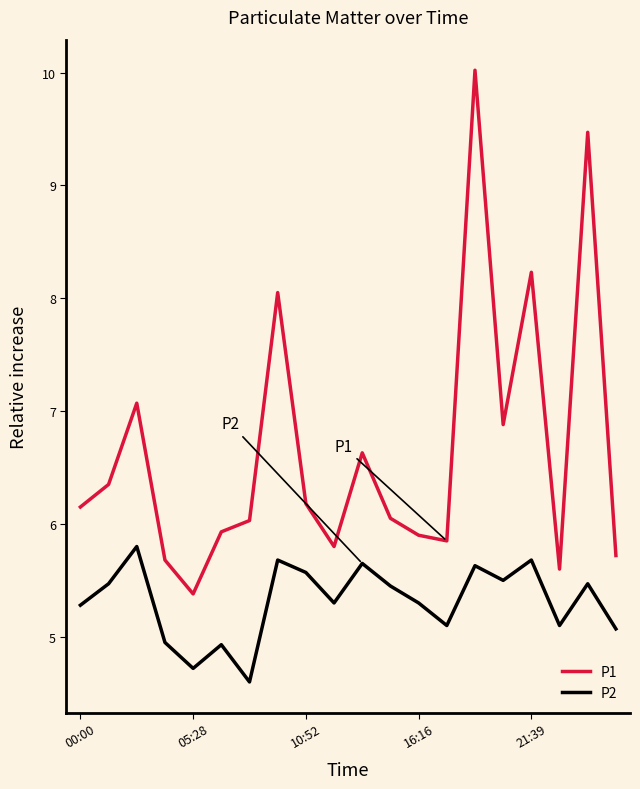

What is the minimum value for P1?

5.4